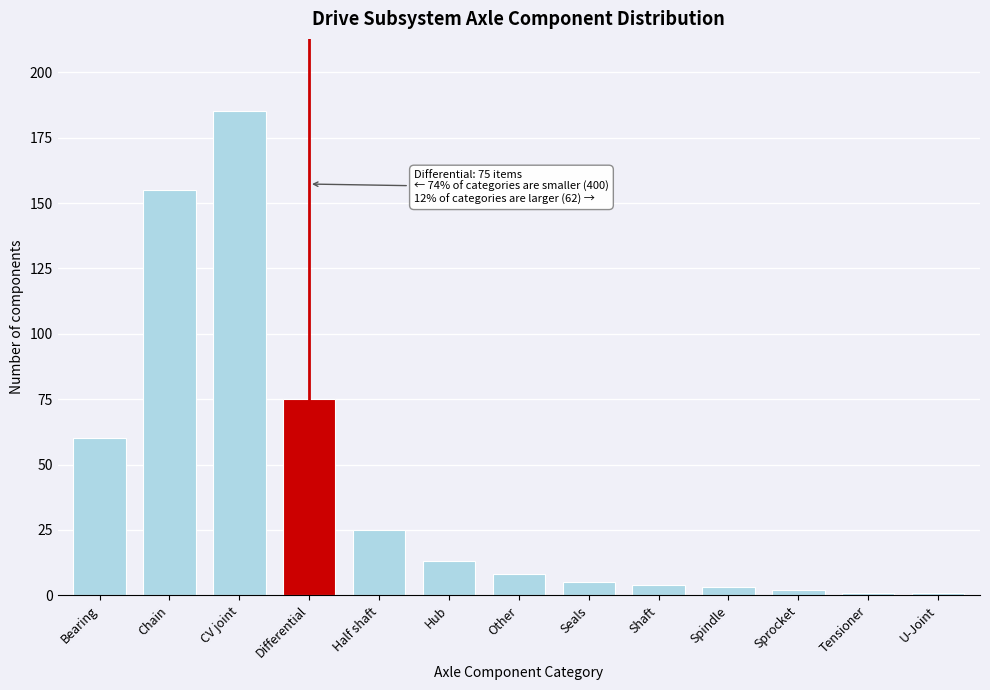

Reading left to right, list all the values displayed in this chart.

Bearing=60	Chain=155	CV joint=185	Differential=75	Half shaft=25	Hub=13	Other=8	Seals=5	Shaft=4	Spindle=3	Sprocket=2	Tensioner=1	U-Joint=1